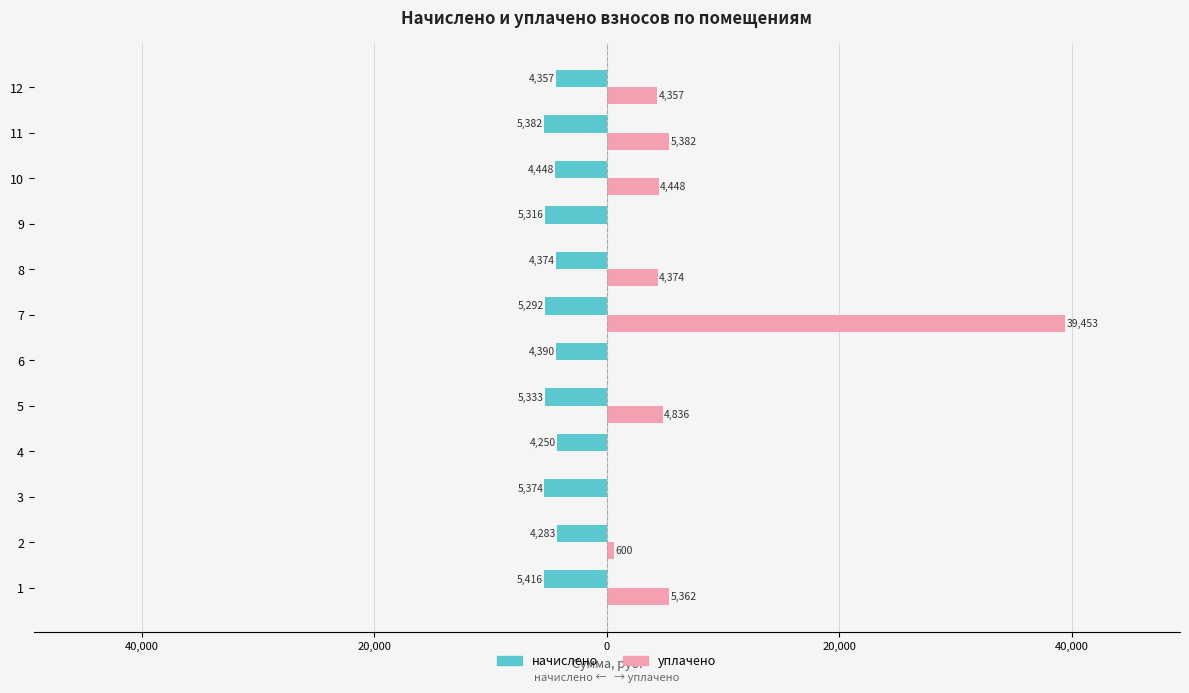

What are all the series names shown in the legend?

начислено, уплачено